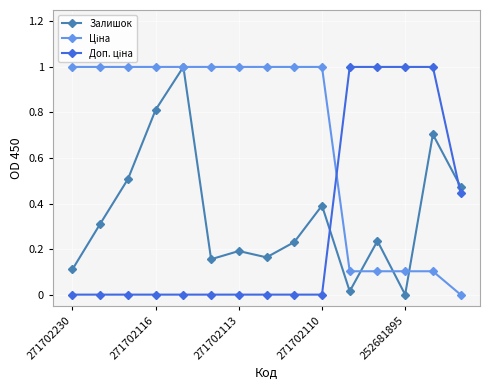

True or false: Залишок has more than 0 interior local peaks.

True